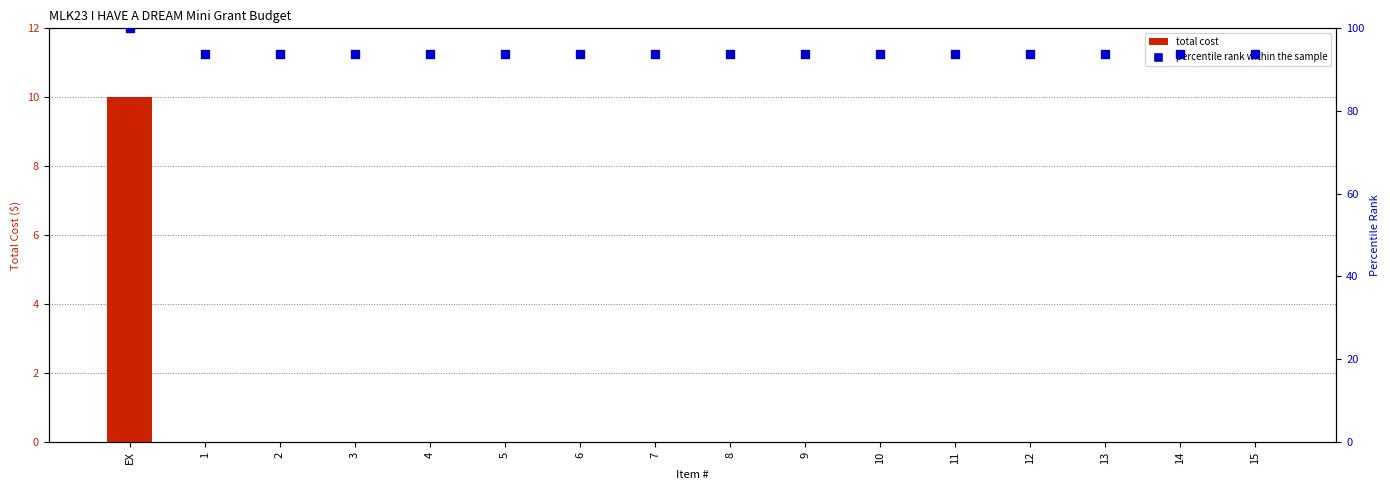

Which series contains the highest Y value?

percentile rank within the sample